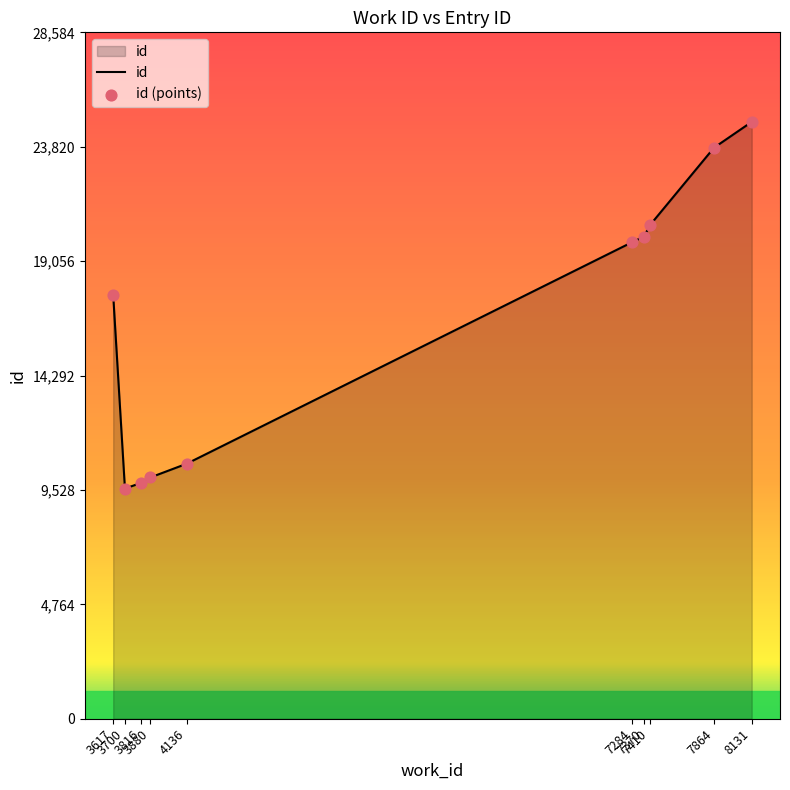

Approximately how many times larger is the value at 4136 compared to 7410?

0.5